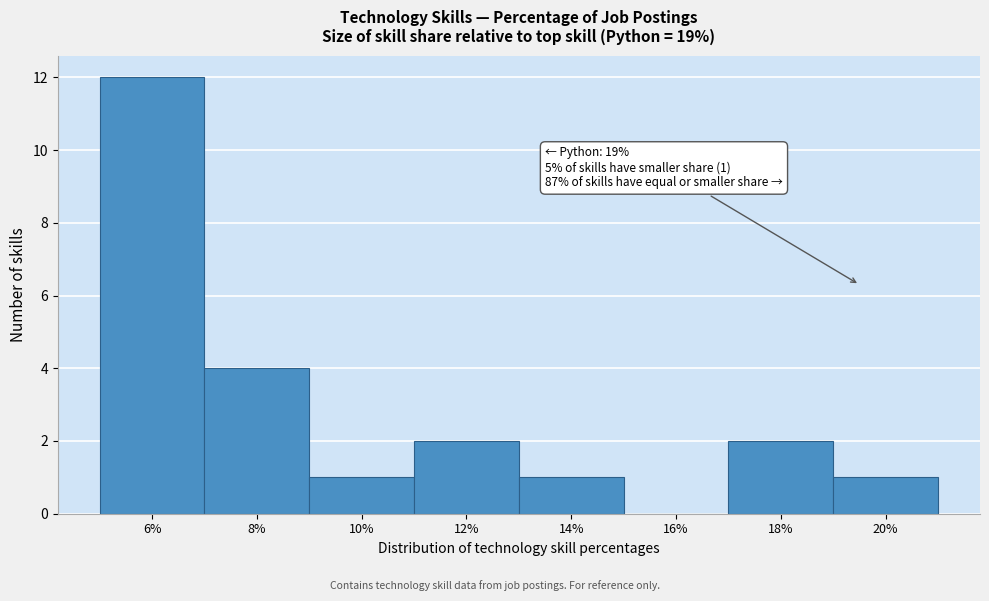

Reading left to right, extract all data points from this chart.

6%=12	8%=4	10%=1	12%=2	14%=1	16%=0	18%=2	20%=1